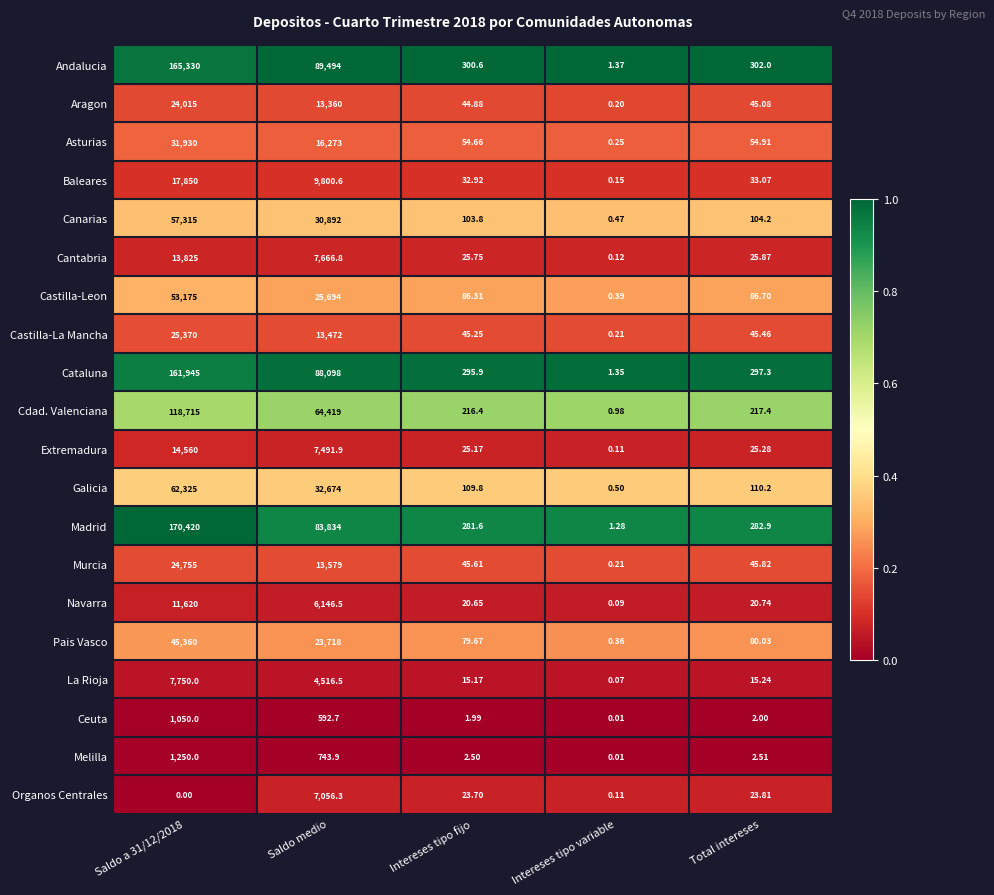

Which category has the lowest value in the Baleares series?

Intereses tipo variable